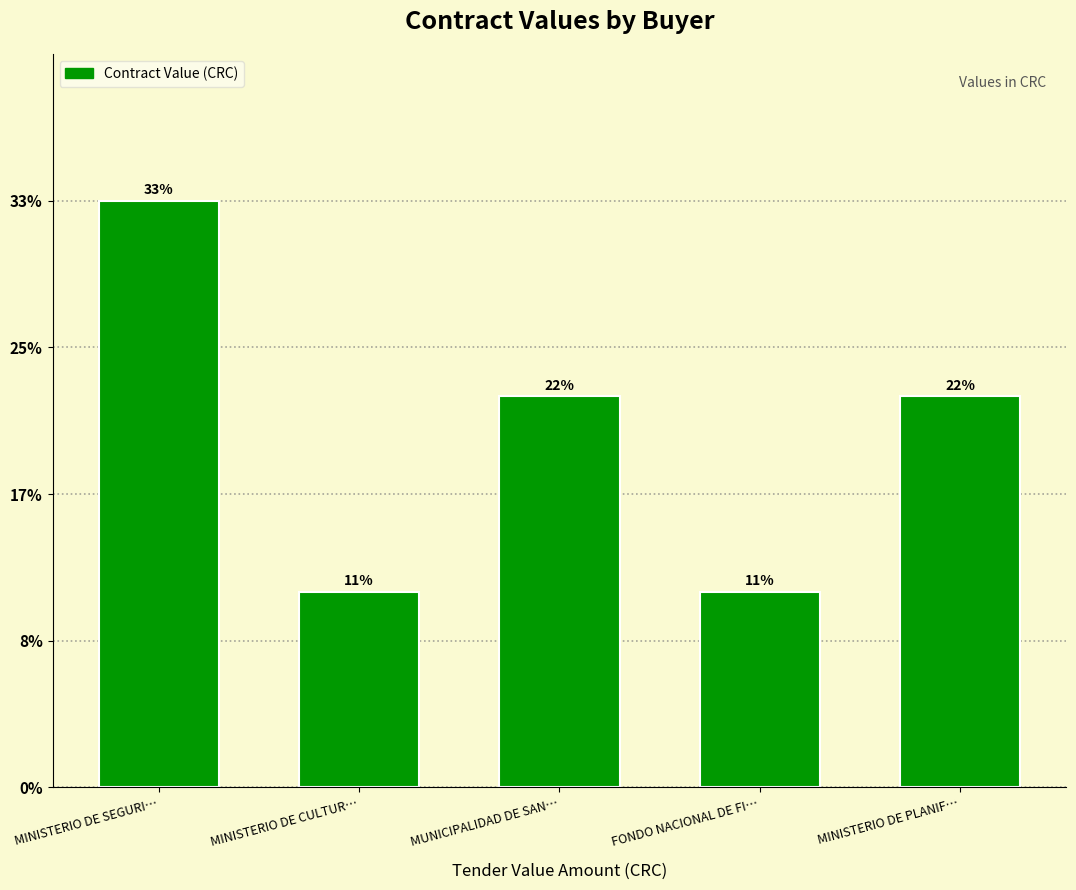

Are the bars horizontal?

No